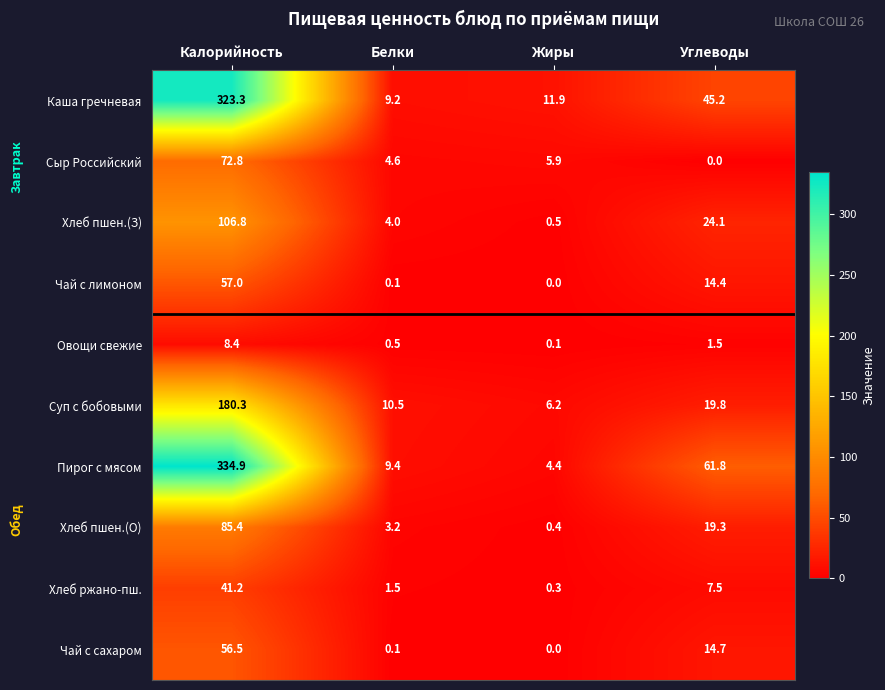

Rank the series at Углеводы from highest to lowest value.

Пирог с мясом, Каша гречневая, Хлеб пшен.(З), Суп с бобовыми, Хлеб пшен.(О), Чай с сахаром, Чай с лимоном, Хлеб ржано-пш., Овощи свежие, Сыр Российский